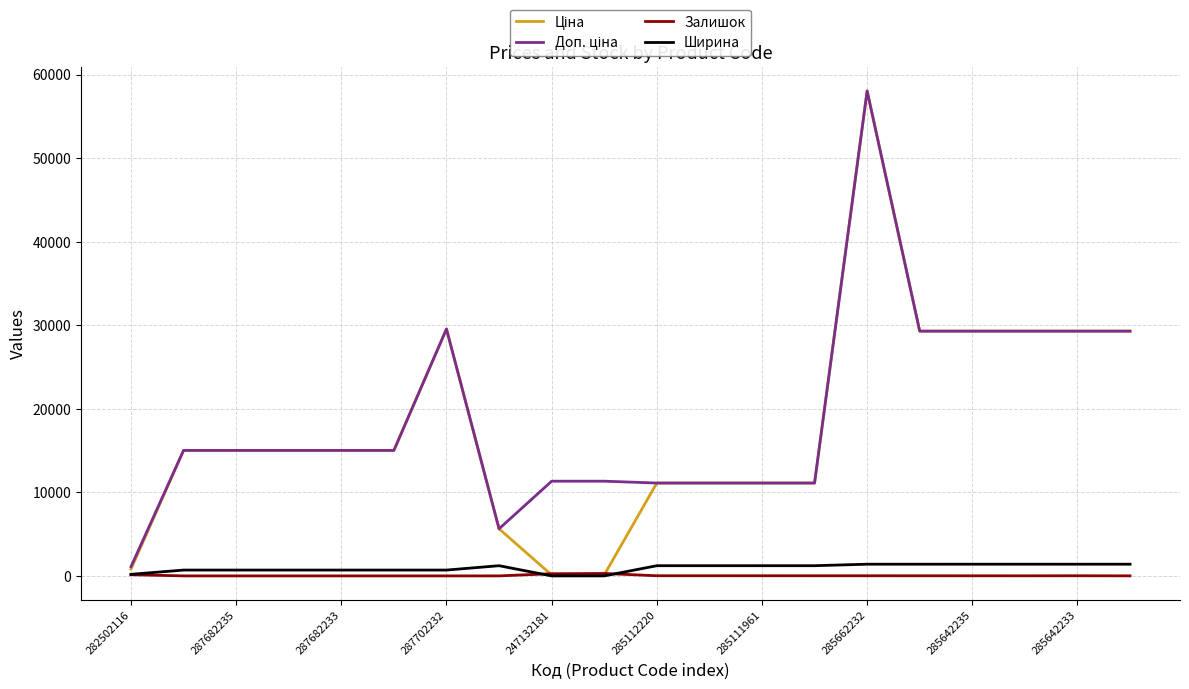

How many values in the Залишок series are below 12?

10